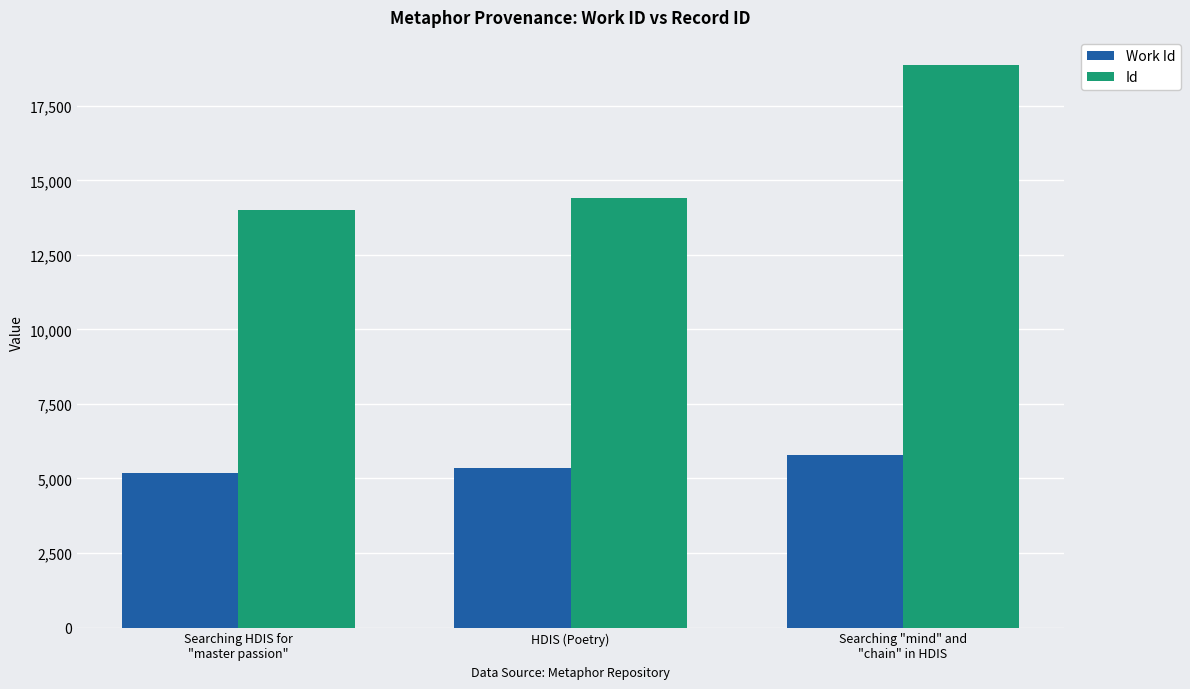

What is the difference between the maximum and minimum values in the Work Id series?

573